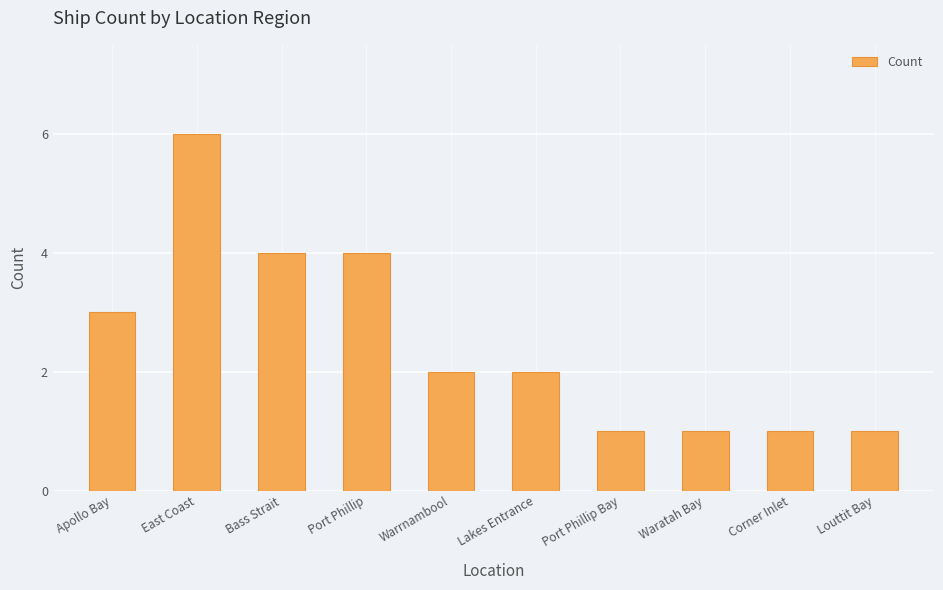

Is it true that the value at Bass Strait is 4?

True